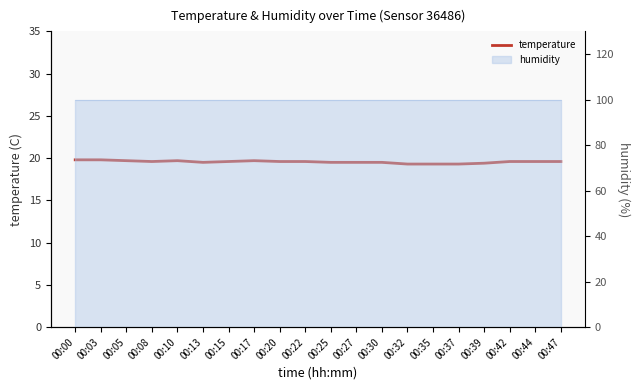

What is the value of the 14th point from the left?

19.3